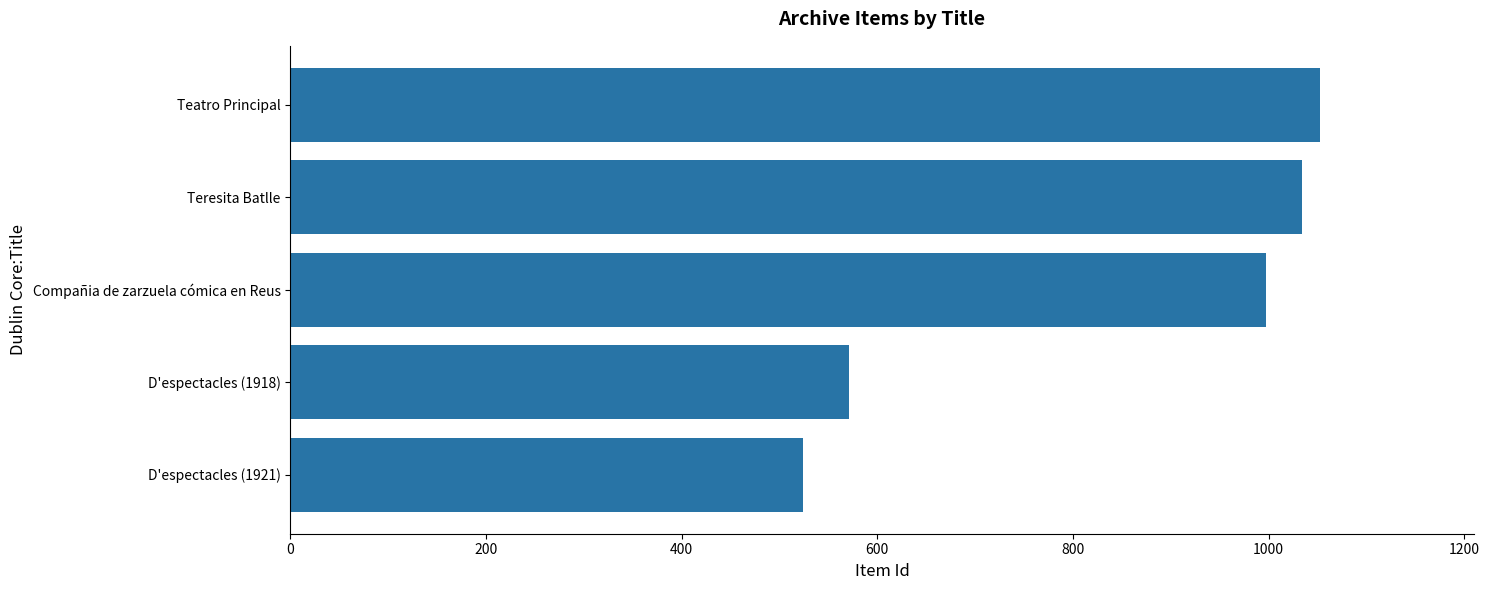

What is the change in value from D'espectacles (1921) to Compañia de zarzuela cómica en Reus?

+473